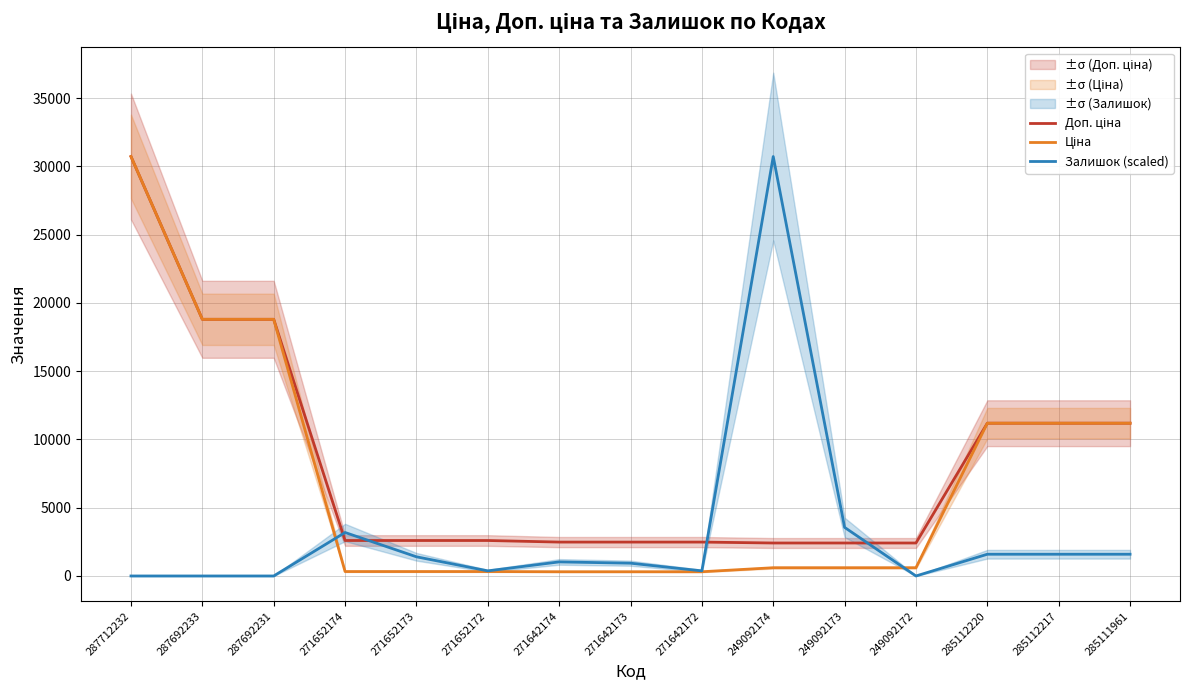

How many values in the Залишок (scaled) series are below 1030?

7